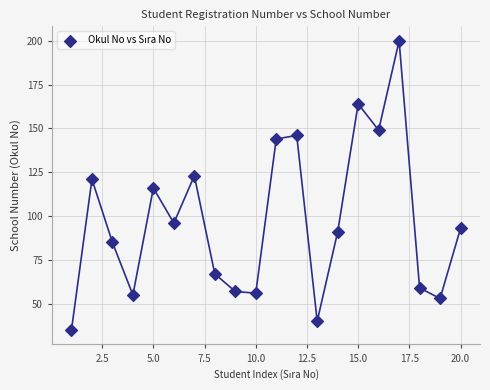

What is the range of Y values (max minus min)?

165